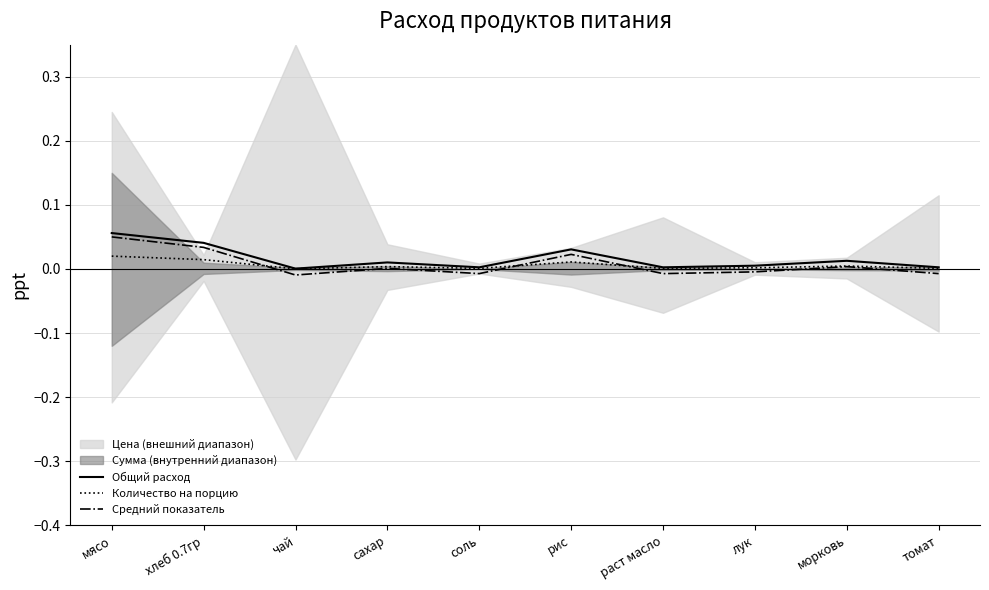

Which category has the highest value in the Общий расход series?

мясо